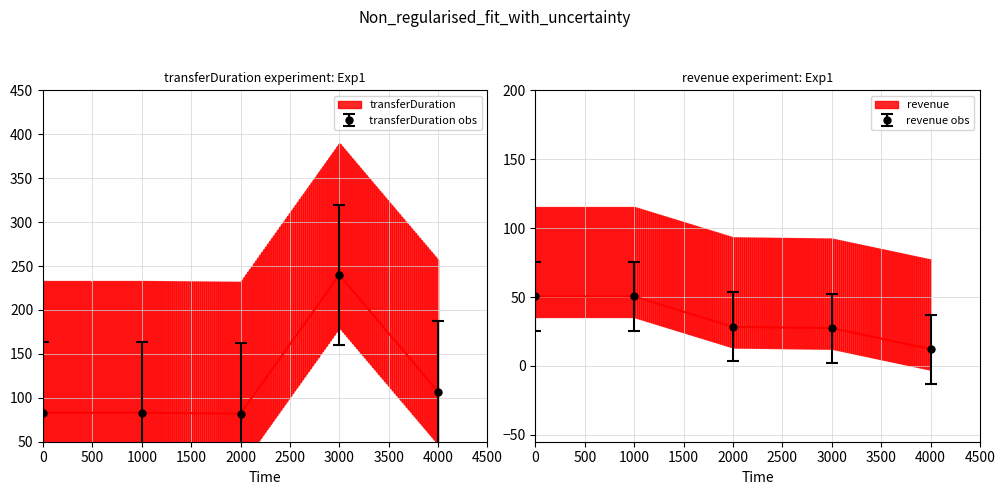

Does the chart have visible grid lines?

Yes